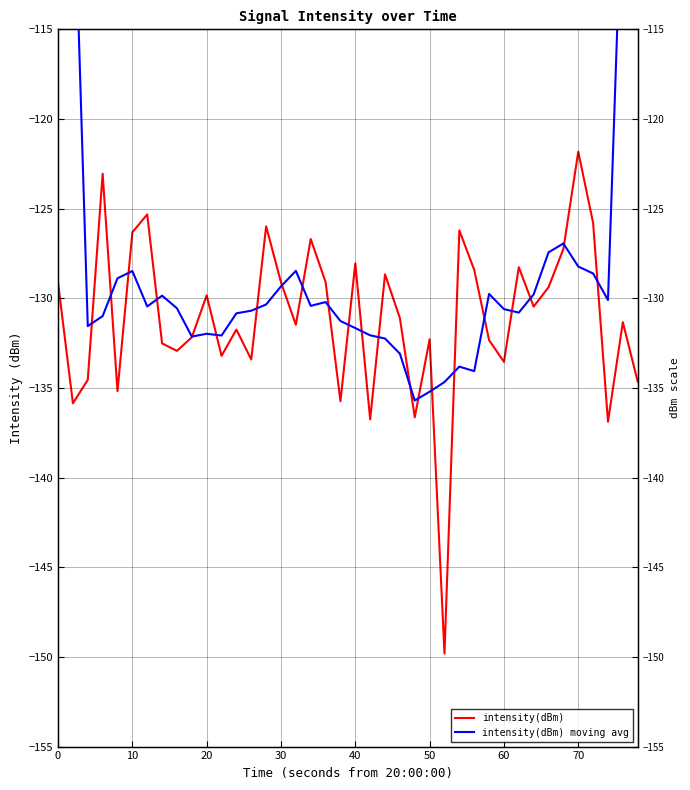

Which series ends up on top after the final intersection of intensity(dBm) moving avg and intensity(dBm)?

intensity(dBm) moving avg